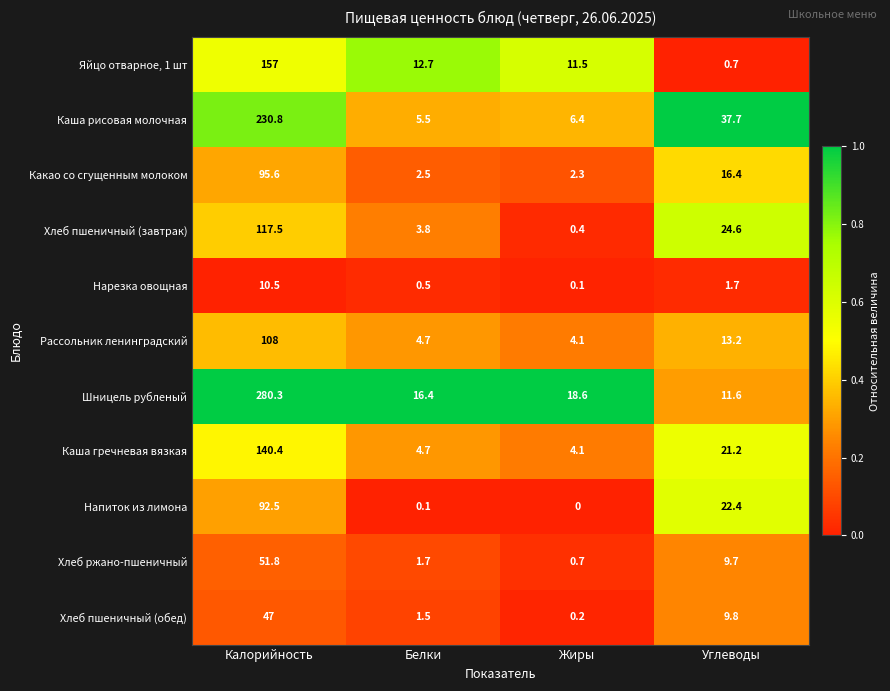

Which series has the largest total across all categories?

Шницель рубленый